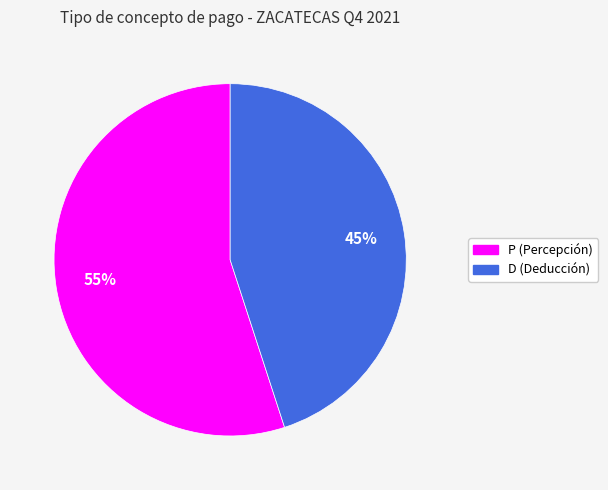

Combined, do P and D account for over 50%?

Yes